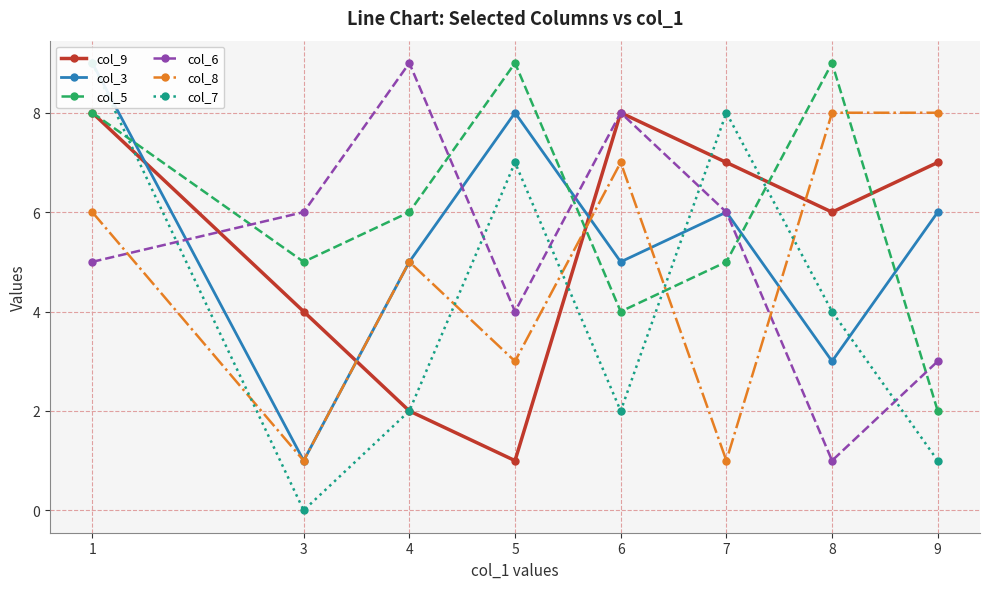

Between 6 and 7, which series saw the biggest shift?

col_8